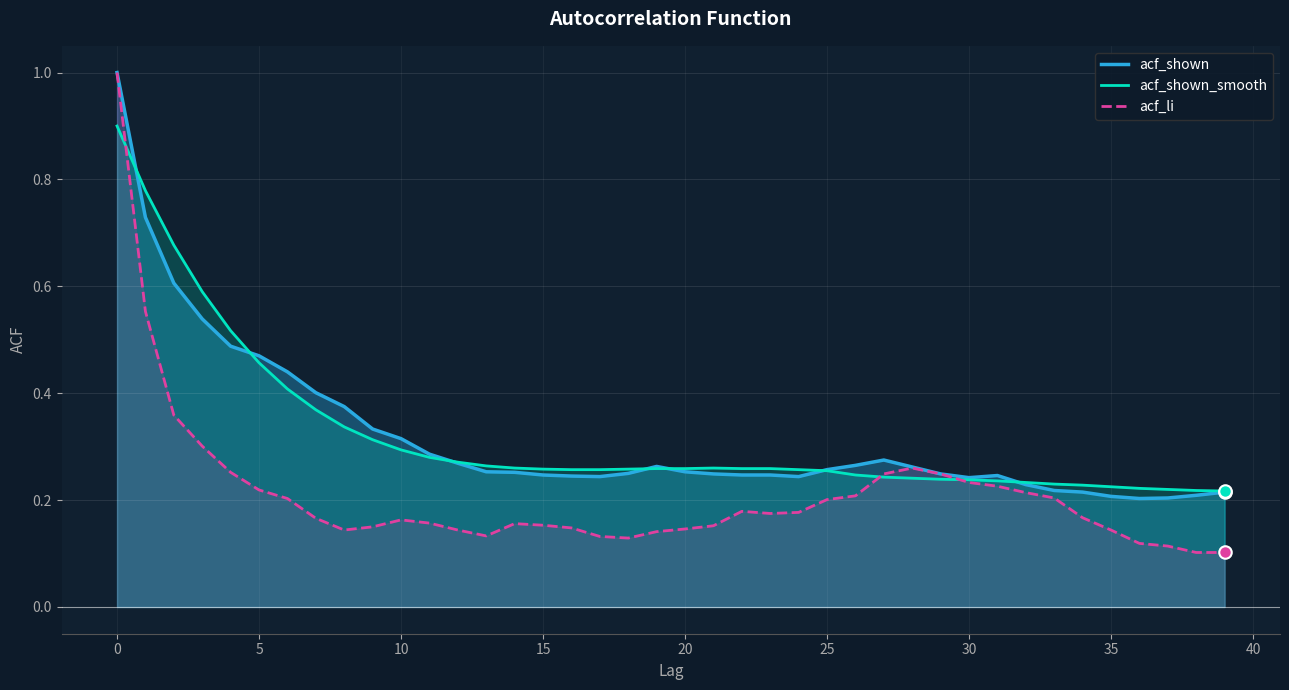

The acf_shown_smooth series shows 0.3 at 19. True or false?

True